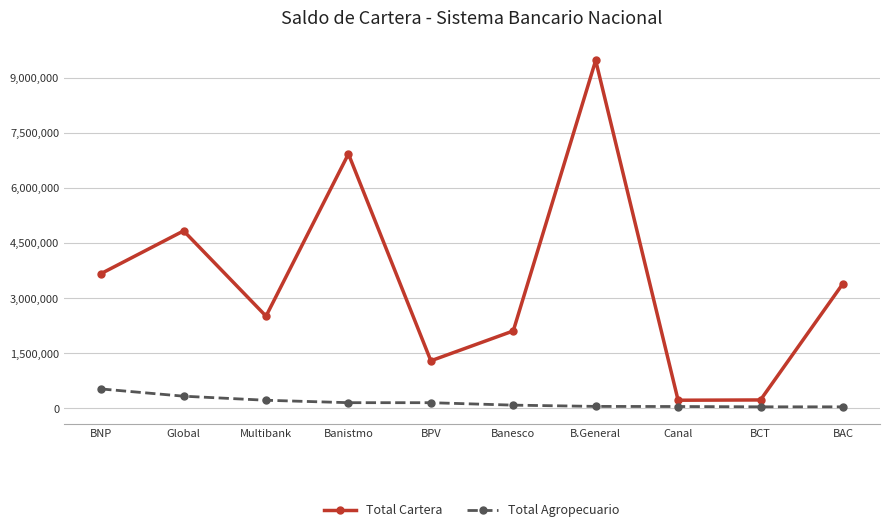

What is the difference between the second highest and second lowest values in the Total Cartera series?

6707582.2